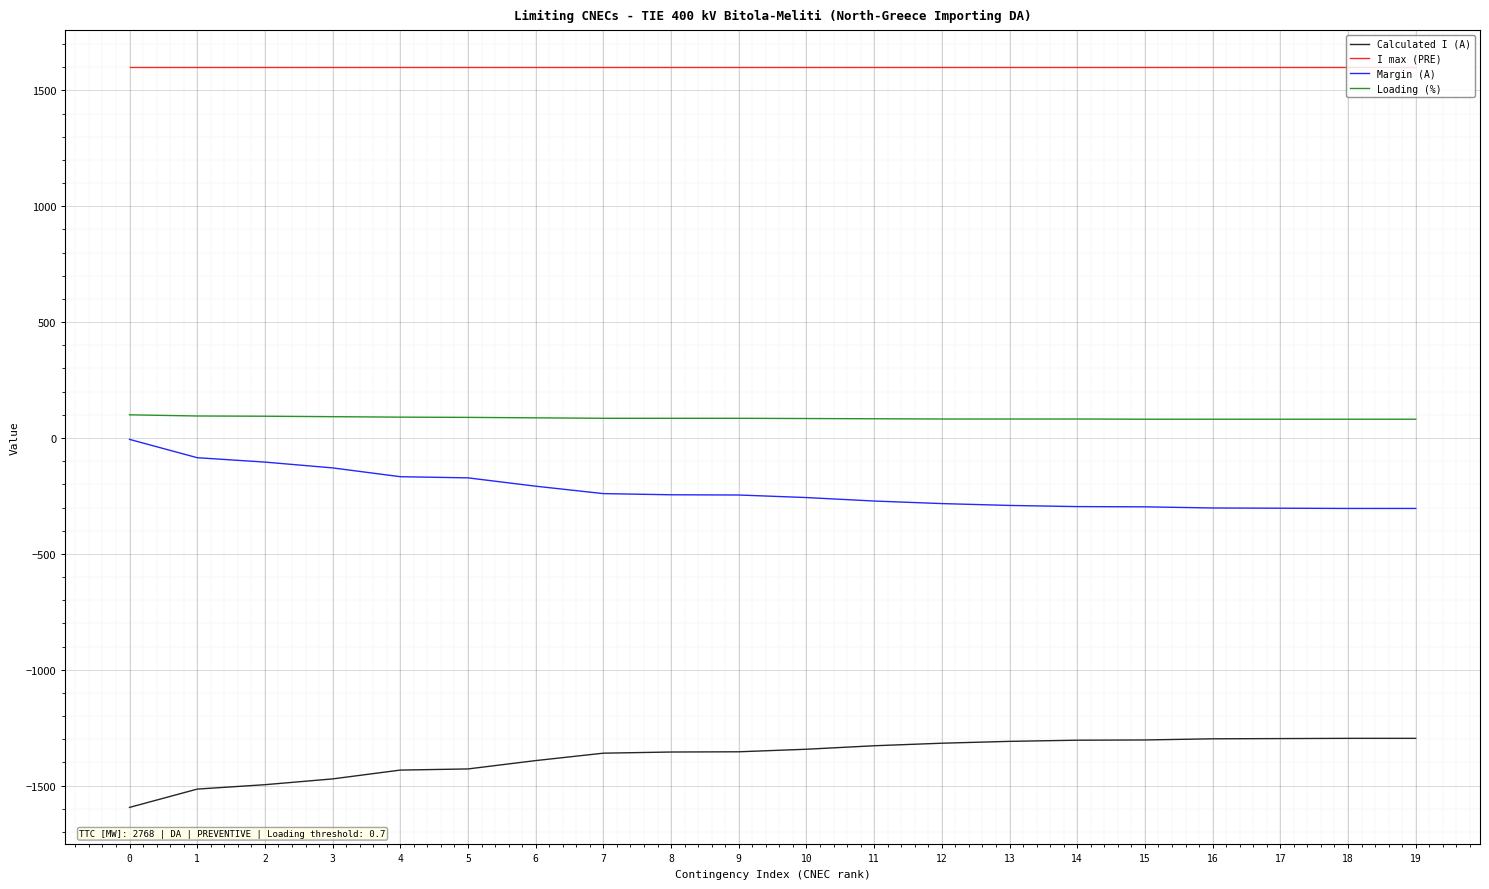

What are all the series names shown in the legend?

Calculated I (A), I max (PRE), Margin (A), Loading (%)